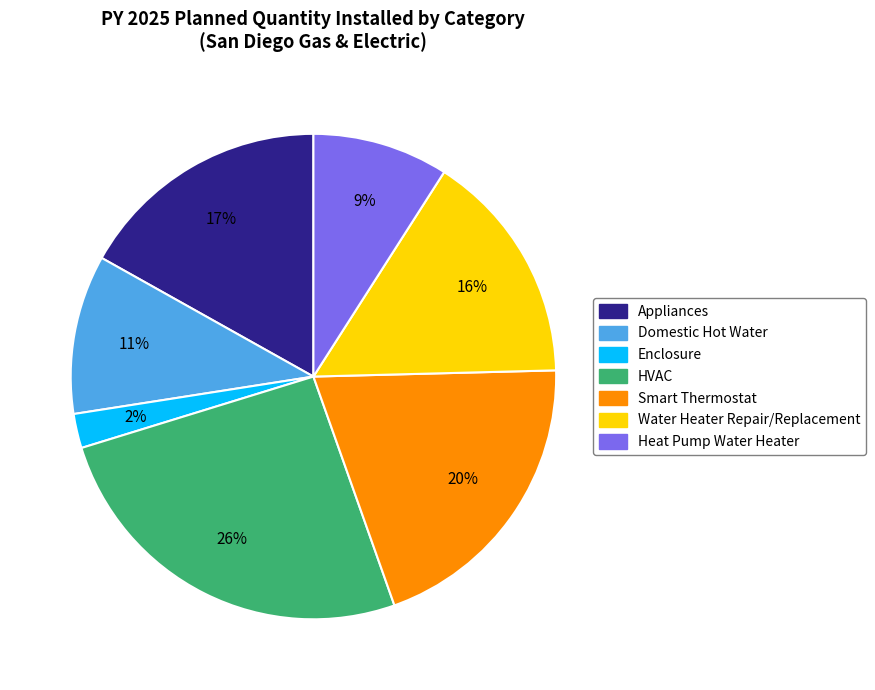

Does any single category account for the majority?

No